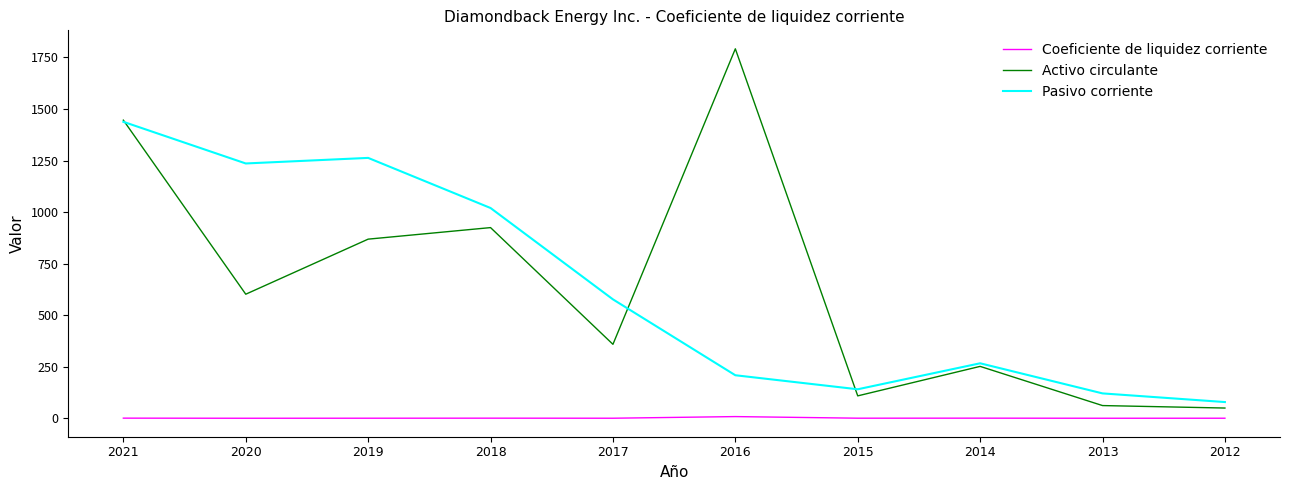

What is the highest value of the Coeficiente de liquidez corriente series?

8.6